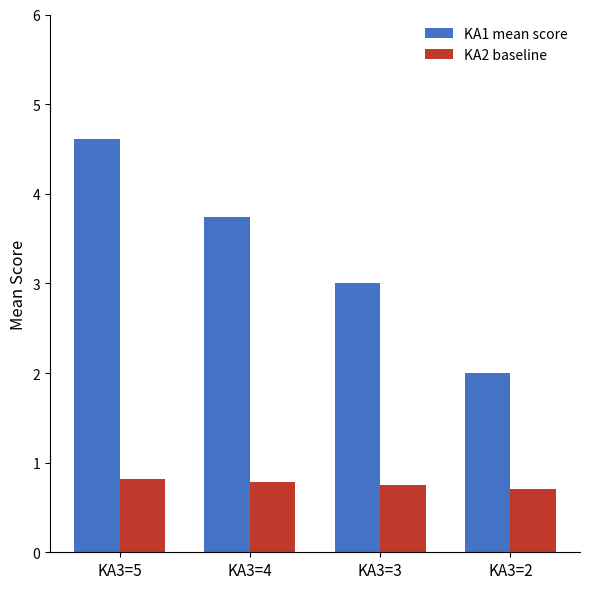

Which series has the largest total across all categories?

KA1 mean score